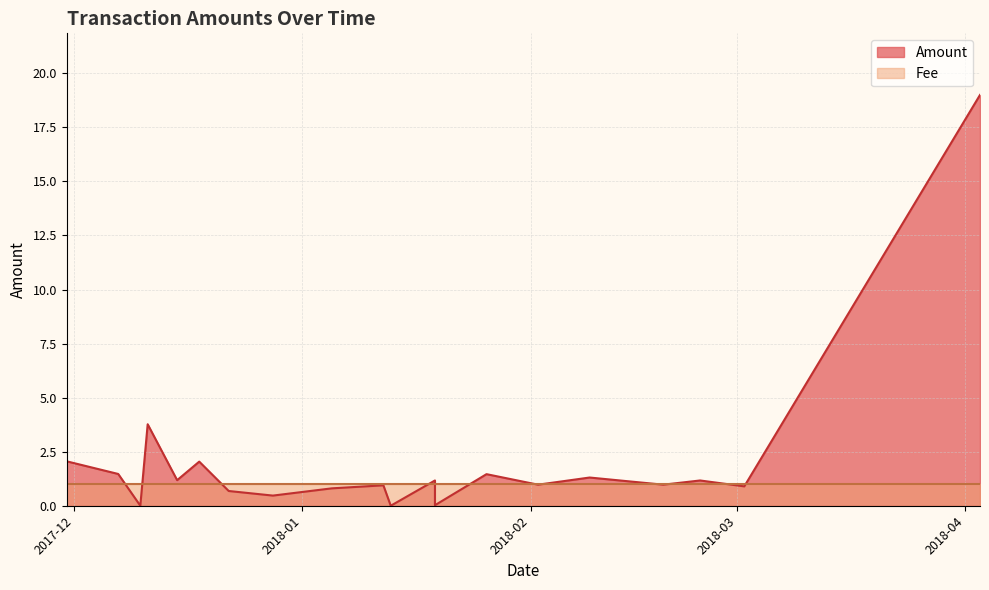

True or false: Amount has a value of 0.7 at 2017-12-22.

True